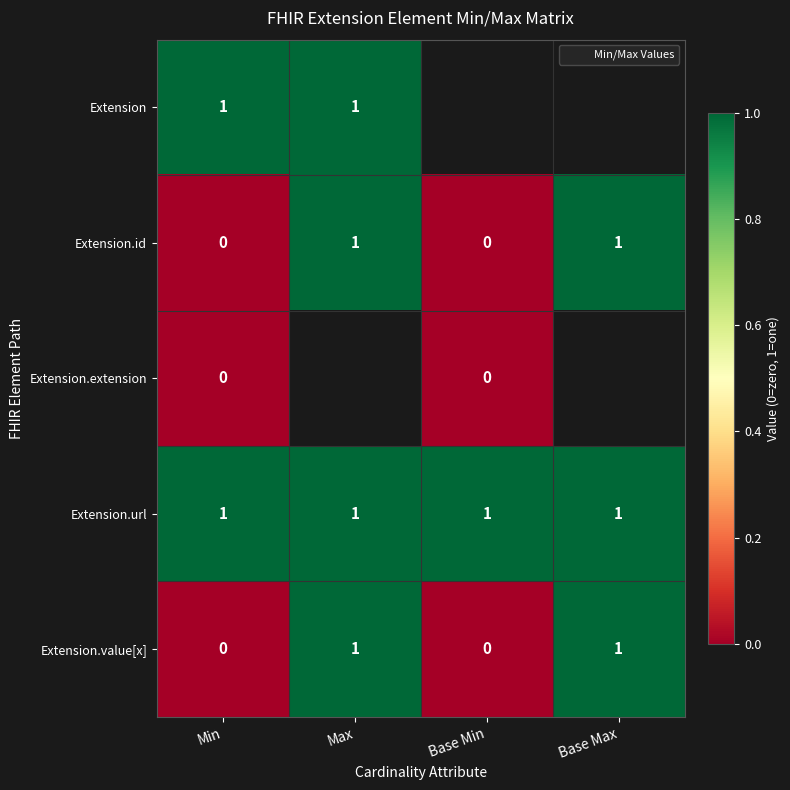

Is the value of Extension.extension at Base Max greater than the value of Extension.url at Max?

No